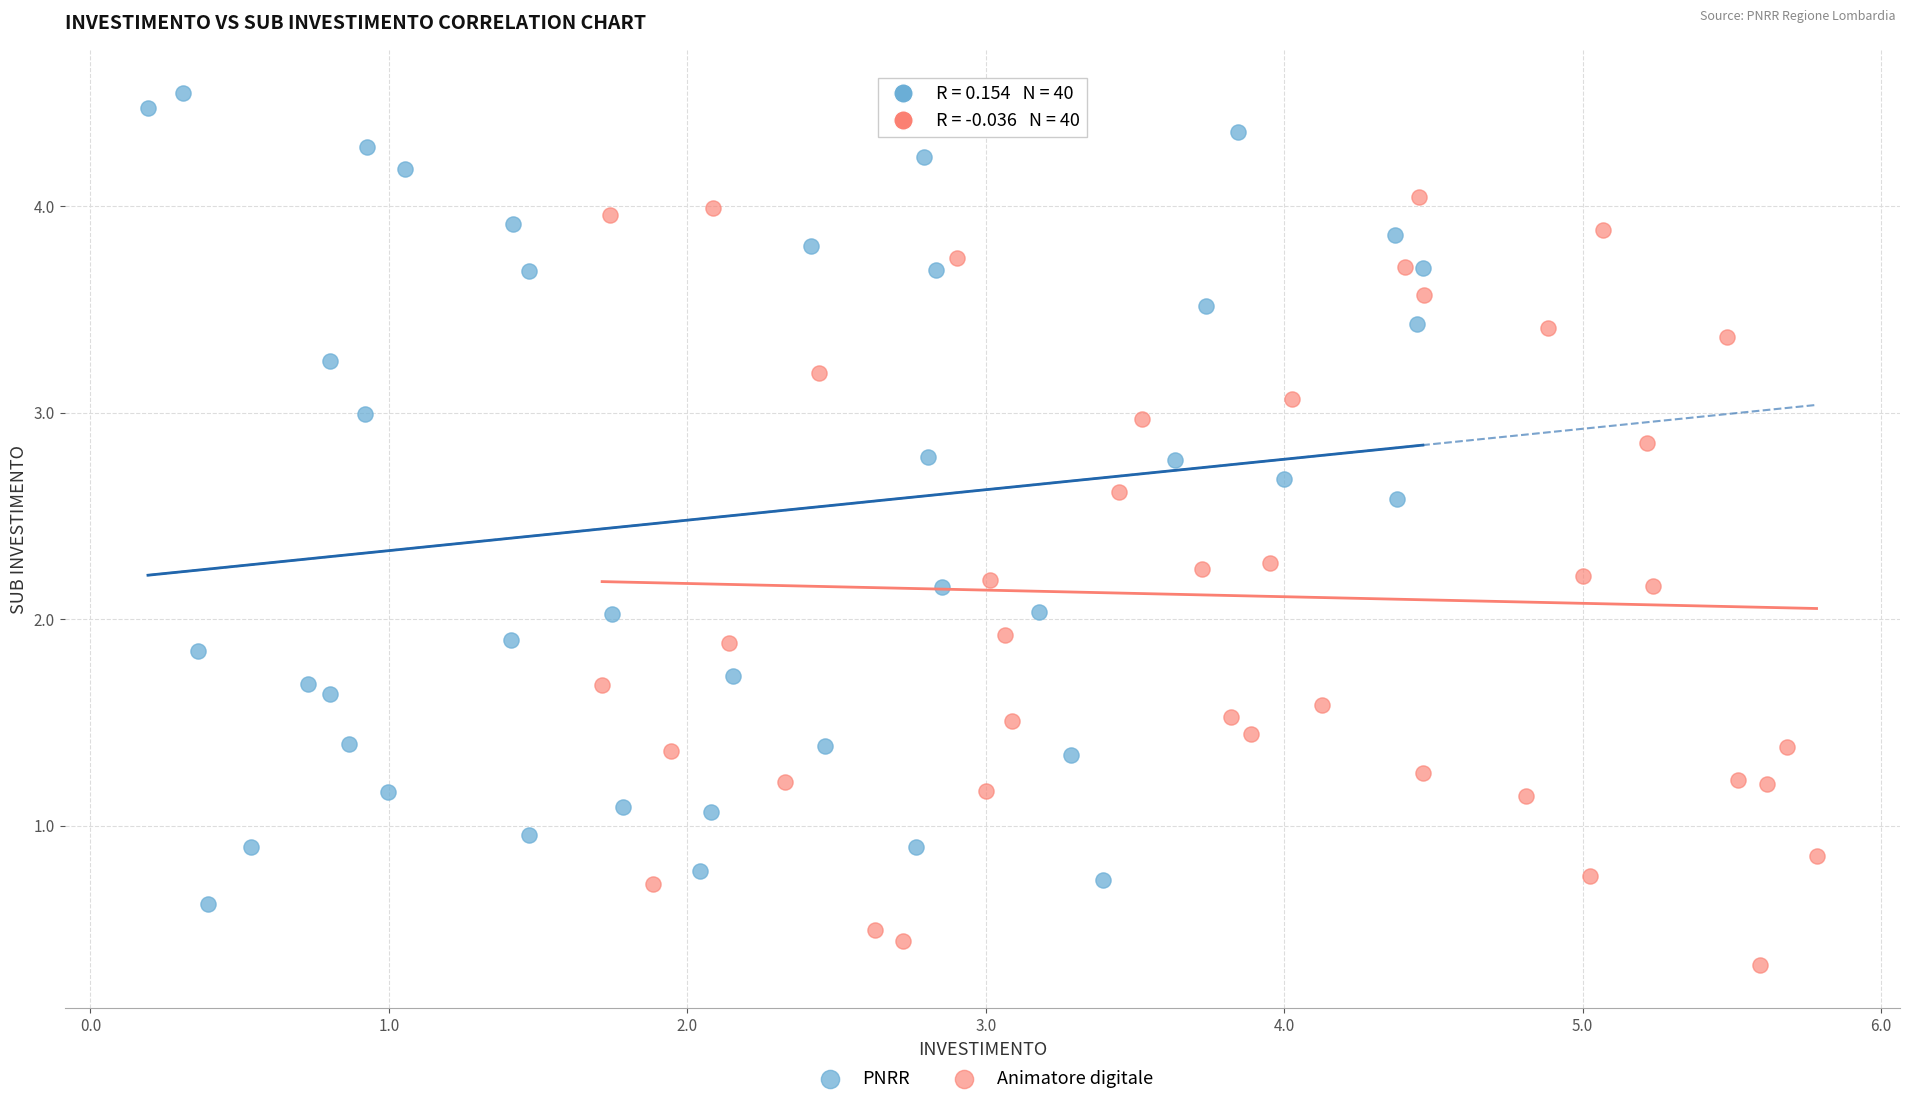

Which series reaches the minimum Y coordinate?

Animatore digitale